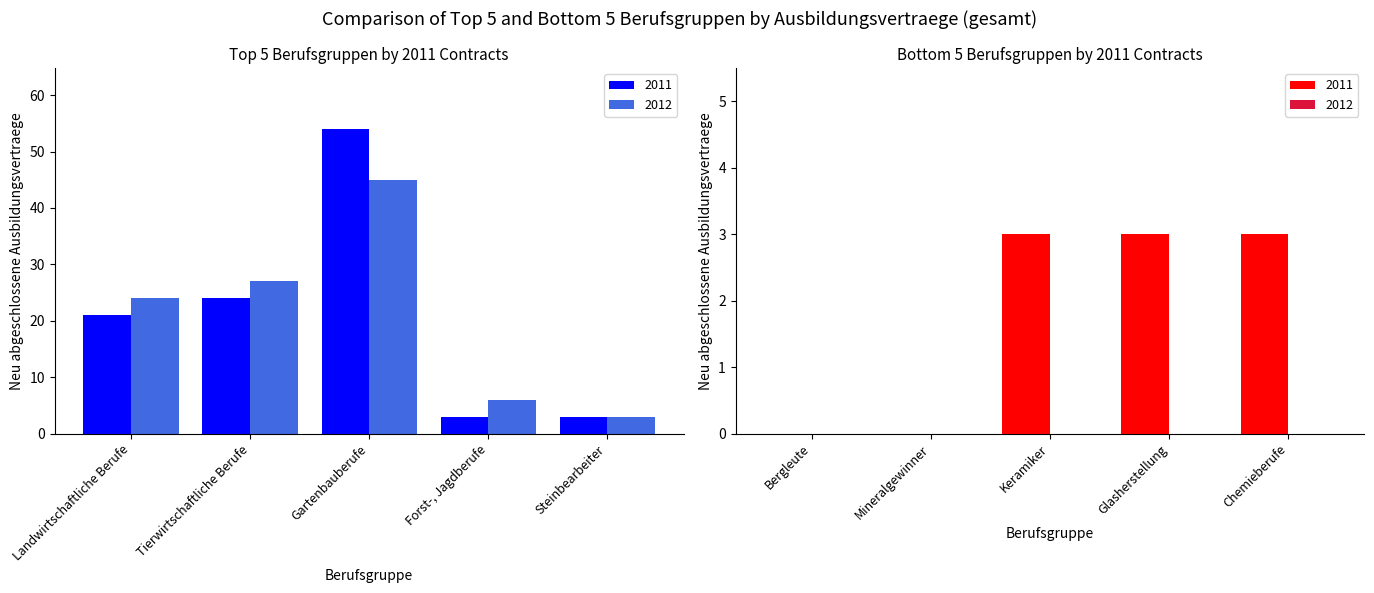

Read the 2011 (Top) value at Landwirtschaftliche Berufe.

21